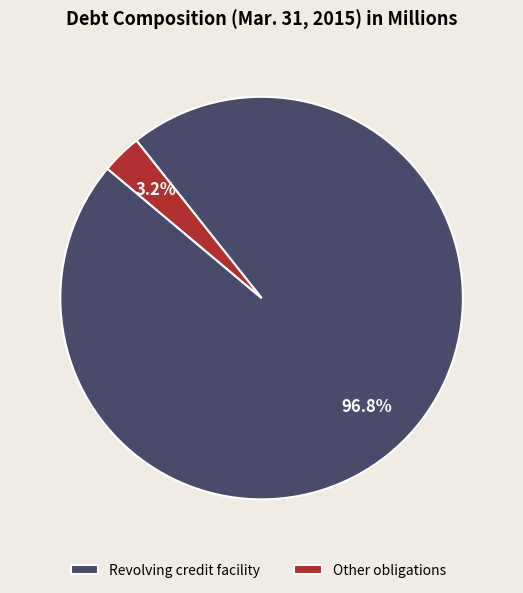

Which slice is the smallest?

Other obligations